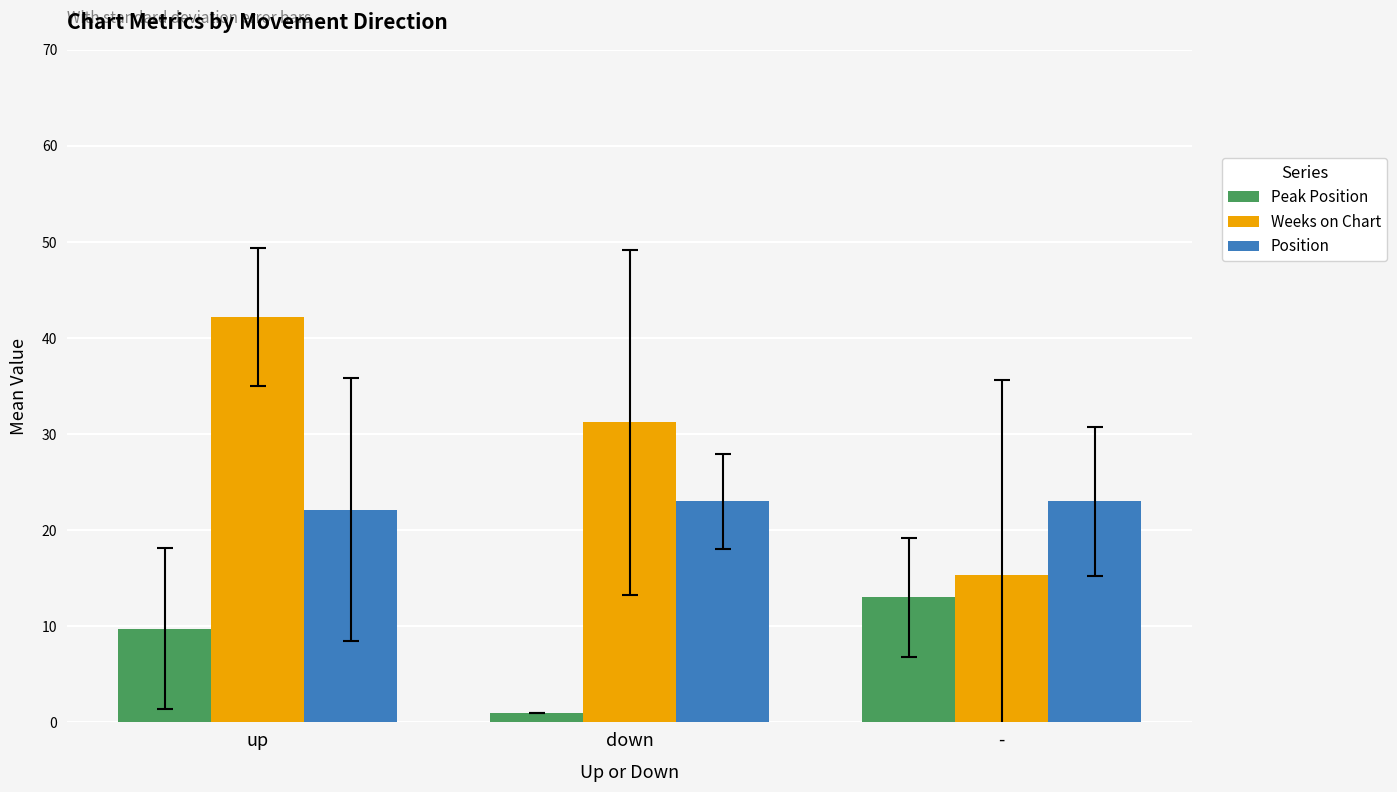

Is it true that Position equals 23.0 at down?

True